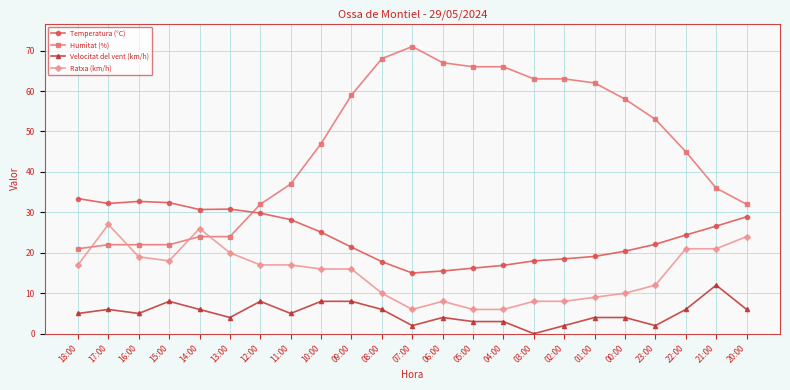

At which label is Temperatura (°C) closest to 24?

22:00